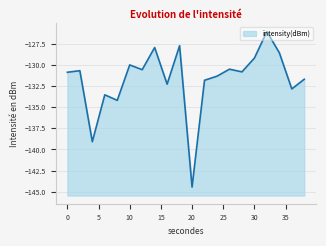

Rank the categories by value from lowest to highest.

20, 4, 8, 6, 36, 16, 22, 38, 24, 0, 28, 2, 12, 26, 10, 30, 34, 14, 18, 32